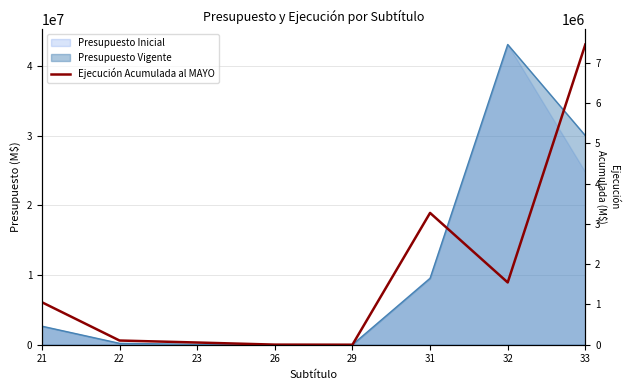

What is the sum of the values at 23 and 22?

159002